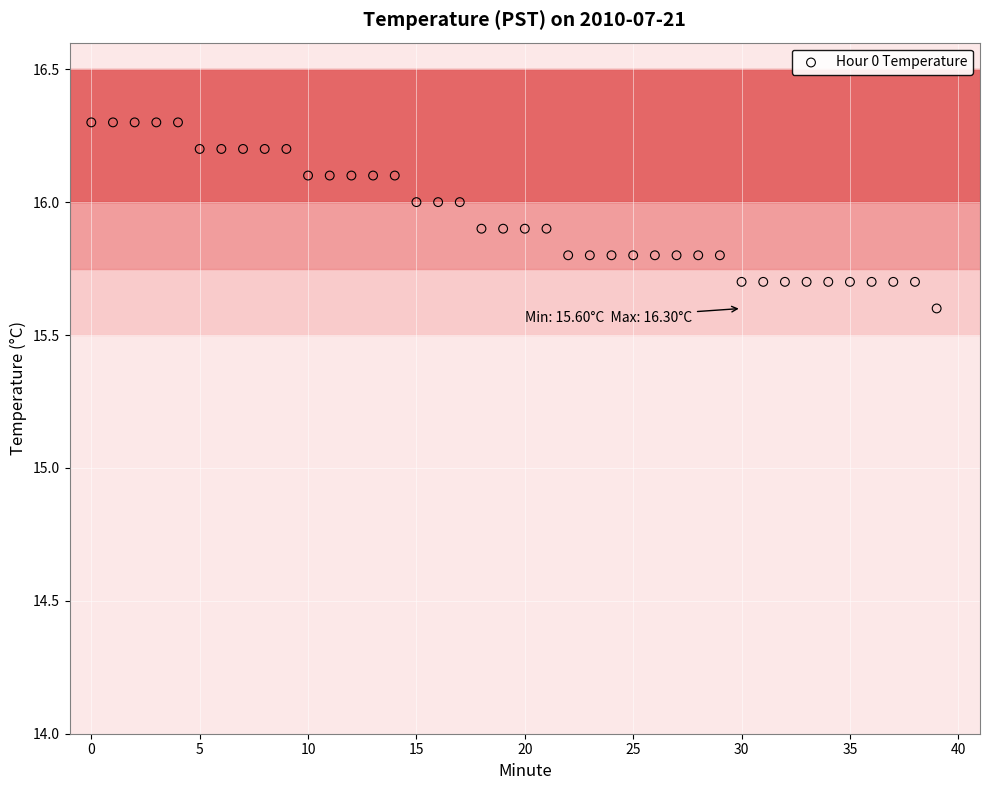

What Y value in the scatter plot is closest to 15?

15.6